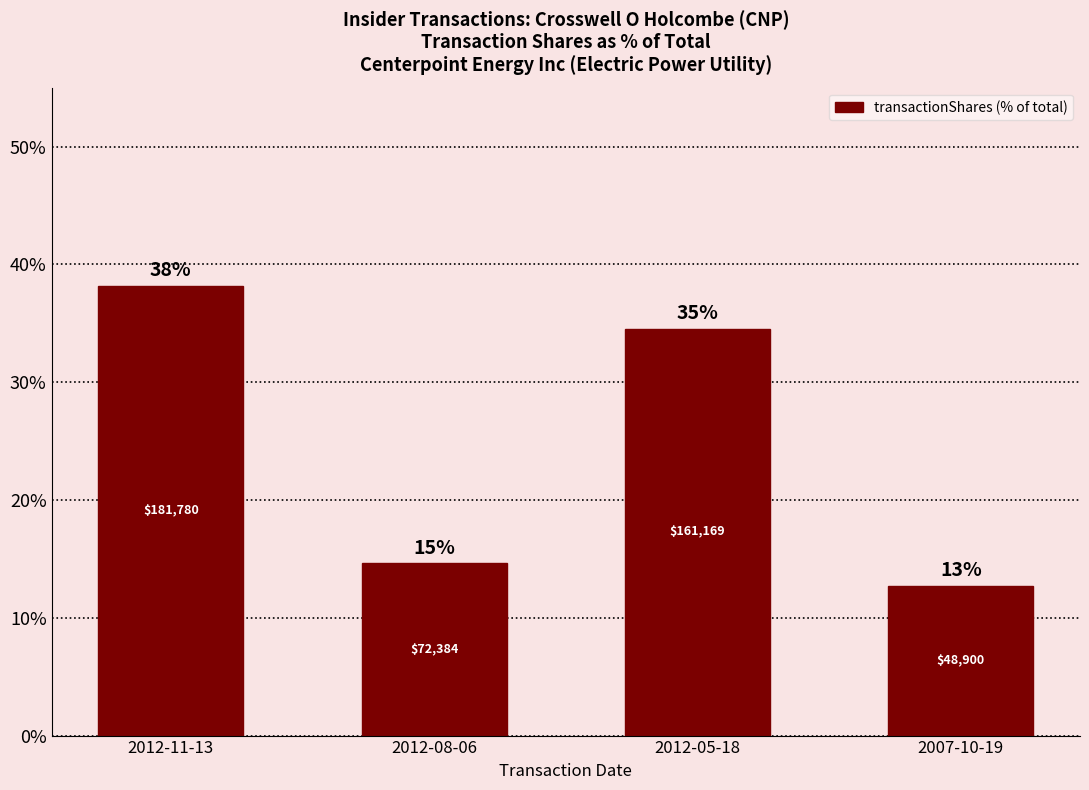

Are the bars horizontal?

No